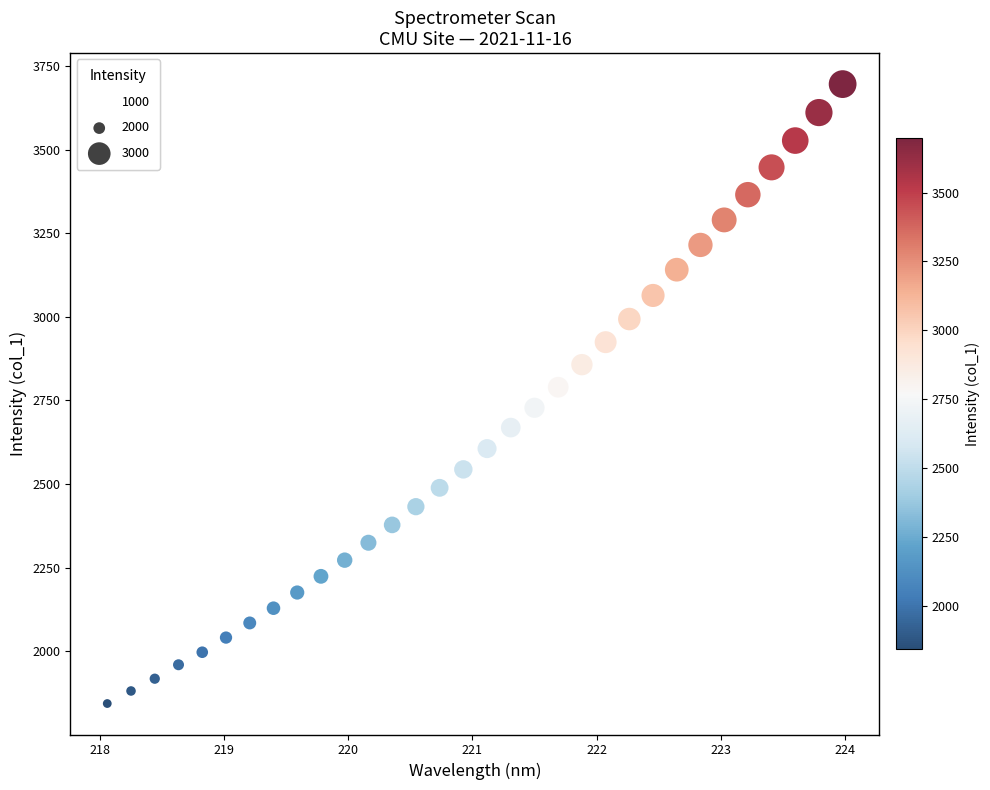

What is the range of Y values (max minus min)?

1853.1